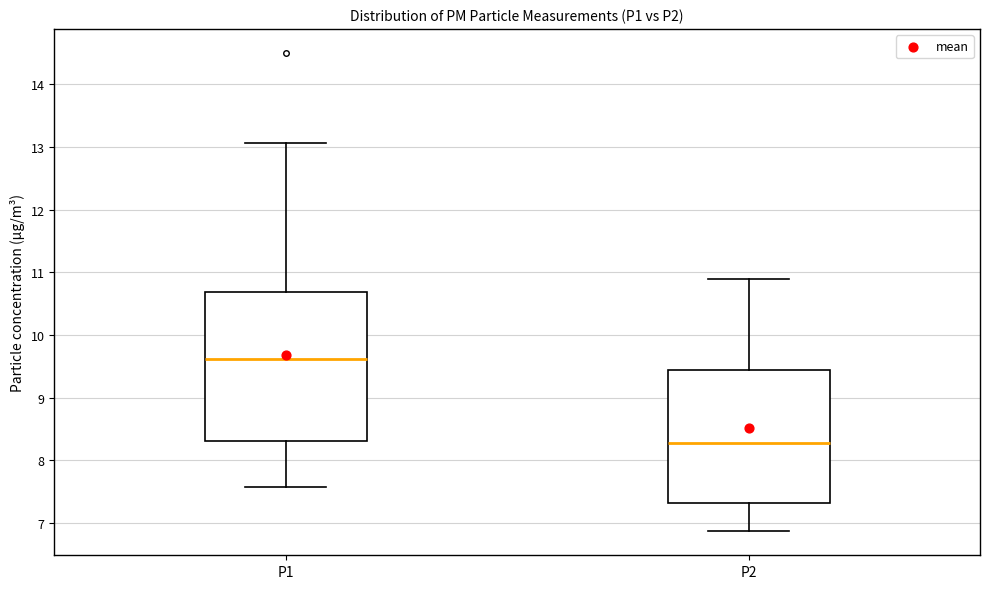

Which box is the tallest, from its lower edge to its upper edge?

P1